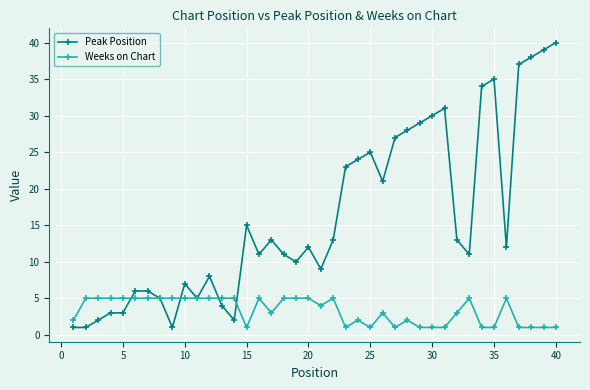

Rank the series by their average value, from lowest to highest.

Weeks on Chart, Peak Position